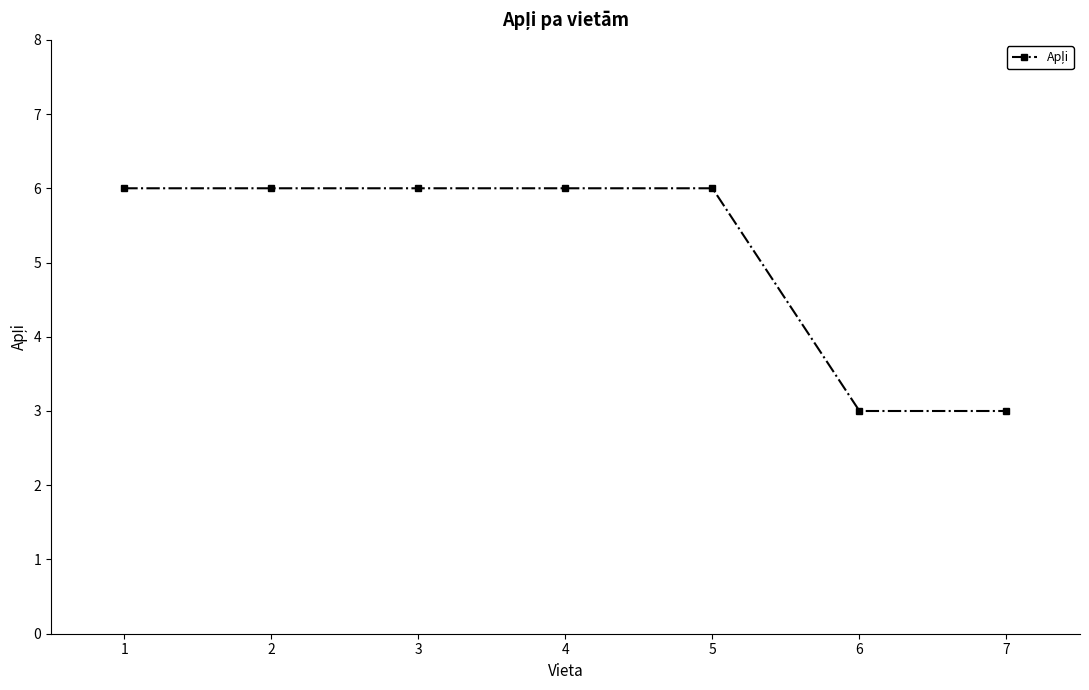

What is the value of the 4th point from the left?

6